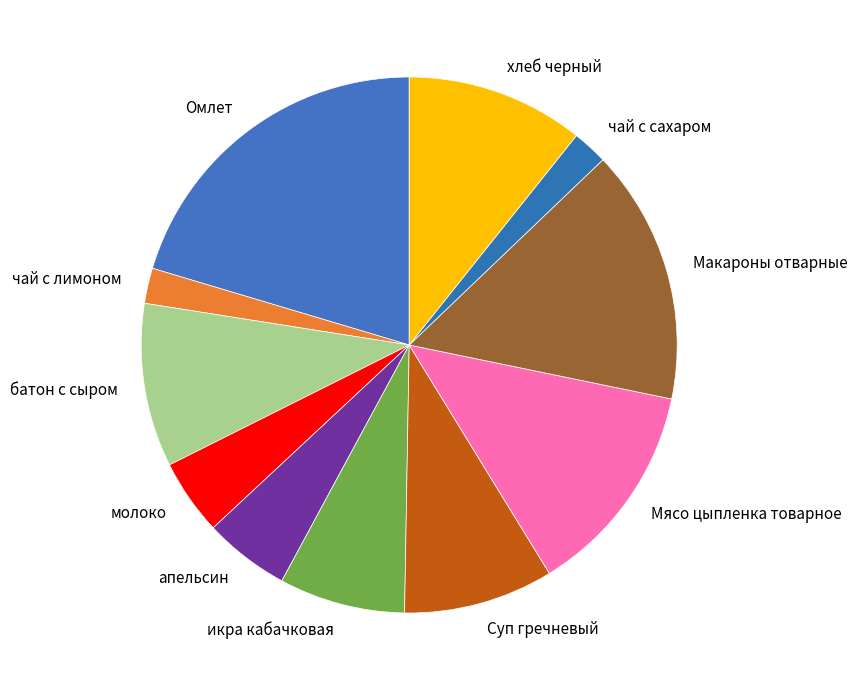

Between Суп гречневый and апельсин, which is larger?

Суп гречневый